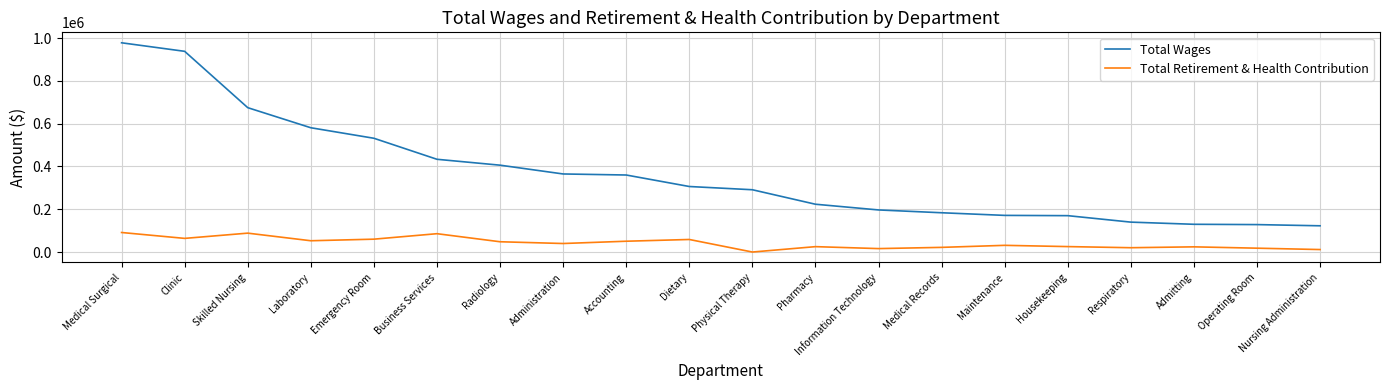

Rank the series by their average value, from lowest to highest.

Total Retirement & Health Contribution, Total Wages